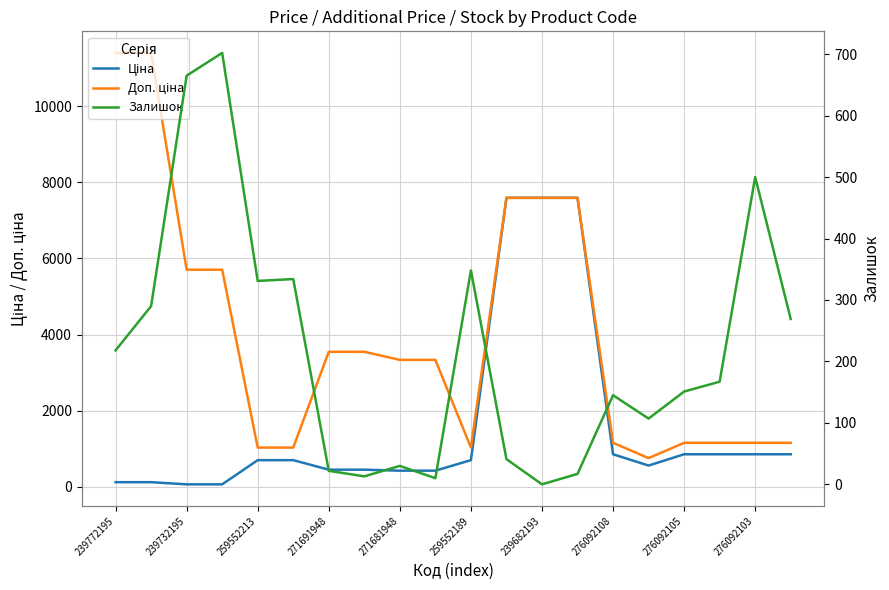

Which series has the largest total across all categories?

Доп. ціна